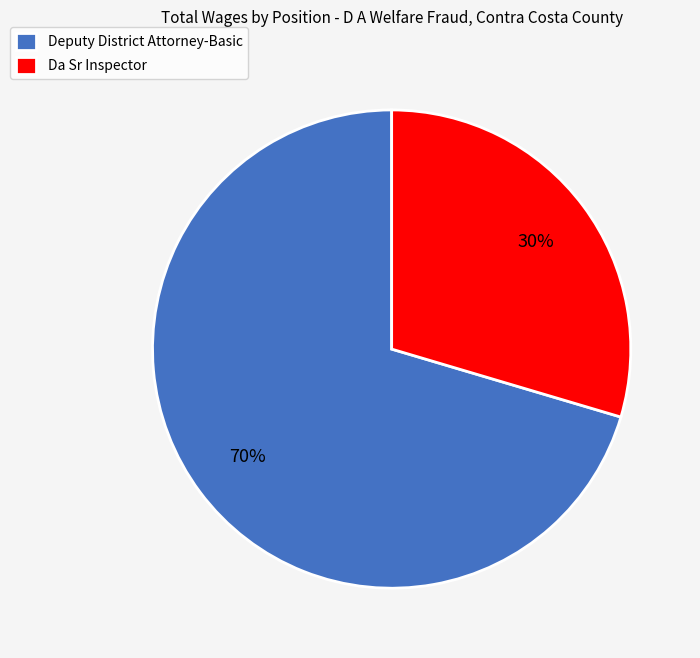

To the nearest percent, what is the average slice percentage?

50%